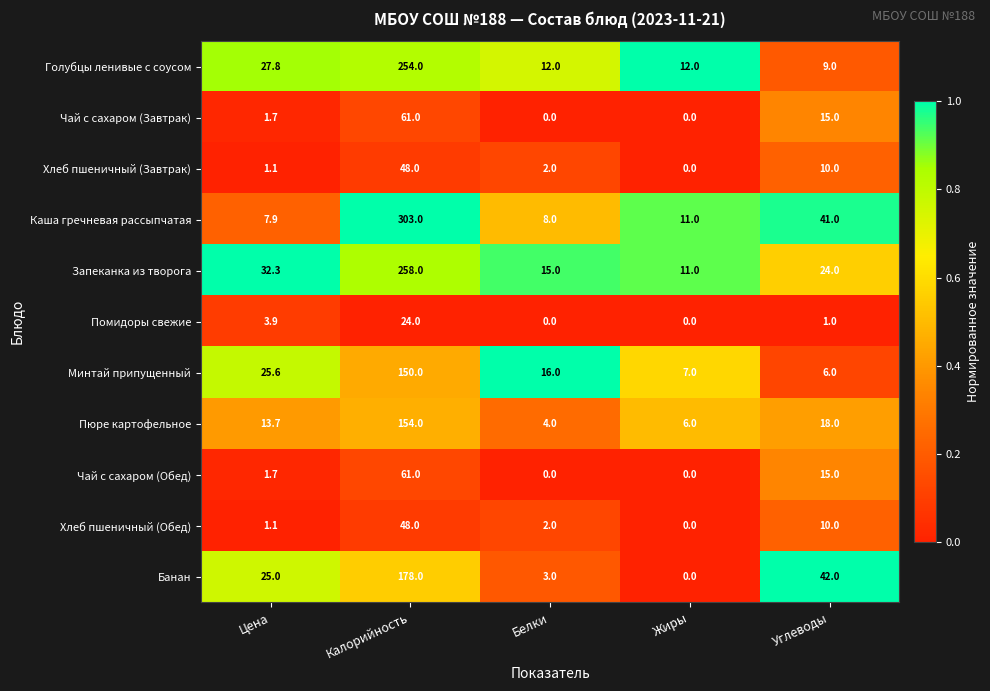

Rank the categories by Каша гречневая рассыпчатая value from lowest to highest.

Цена, Белки, Жиры, Углеводы, Калорийность